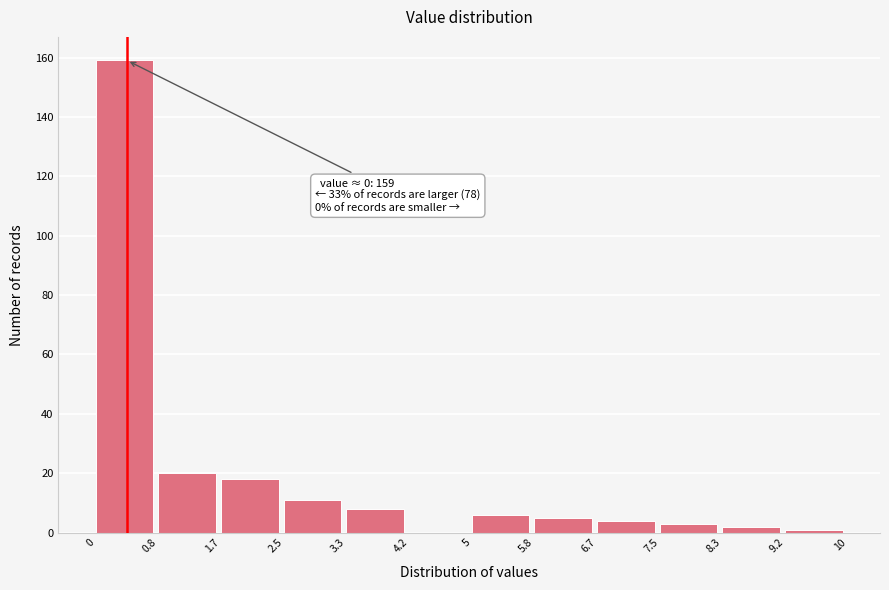

Which range on the x-axis has the tallest bar?

0 to 0.8